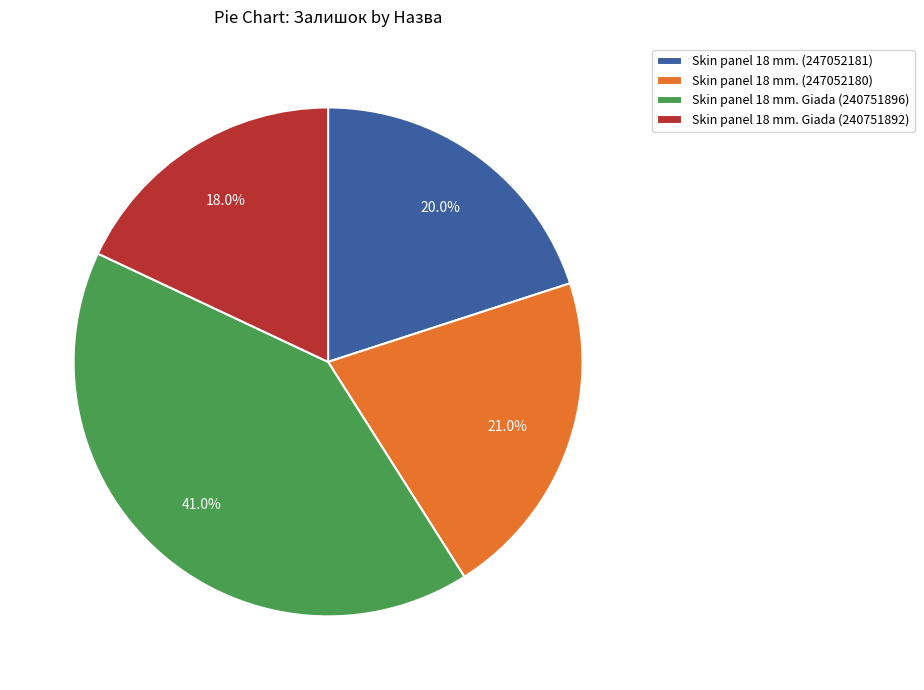

Which has a higher value, Skin panel 18 mm. Giada (240751896) or Skin panel 18 mm. Giada (240751892)?

Skin panel 18 mm. Giada (240751896)